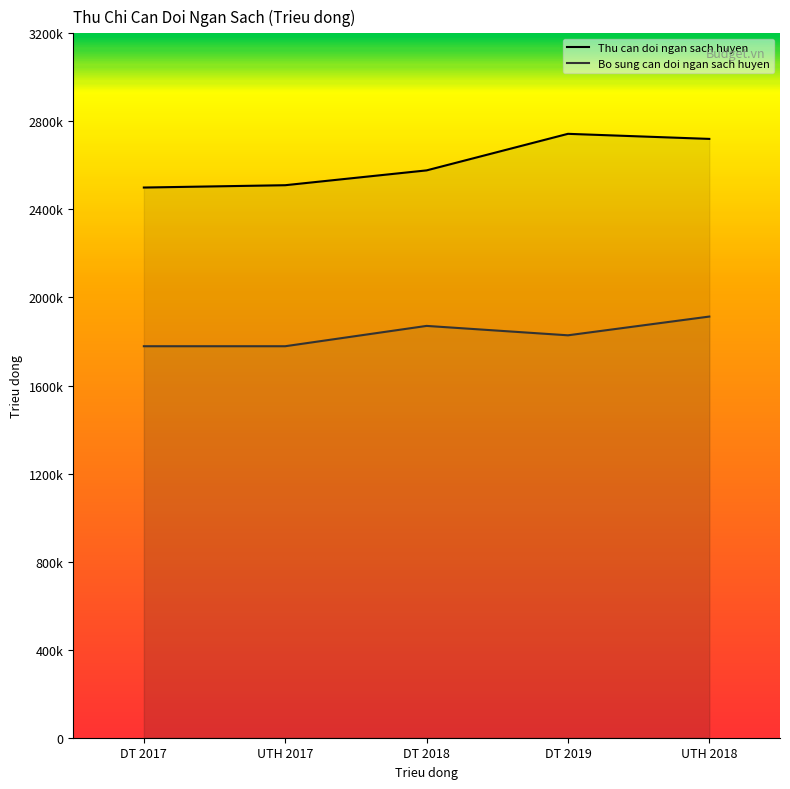

At which label is Thu can doi ngan sach huyen closest to 2621451?

DT 2018